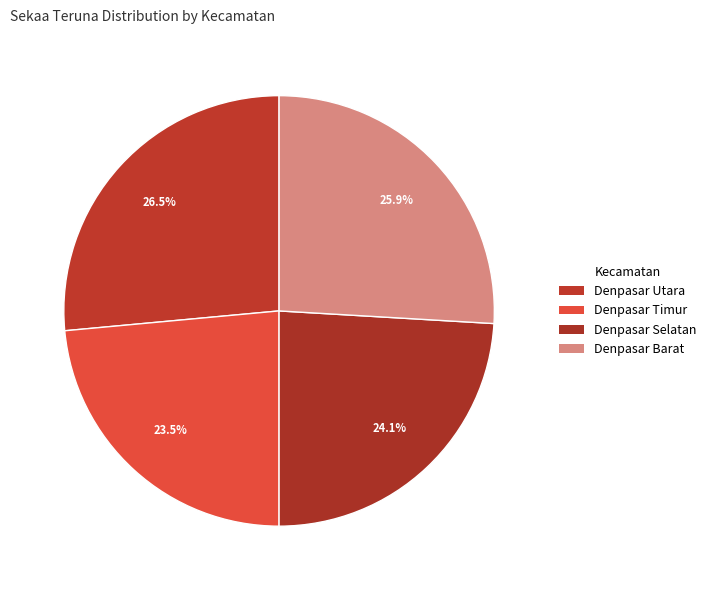

What is the ratio of the value at Denpasar Selatan to the value at Denpasar Barat?

0.9